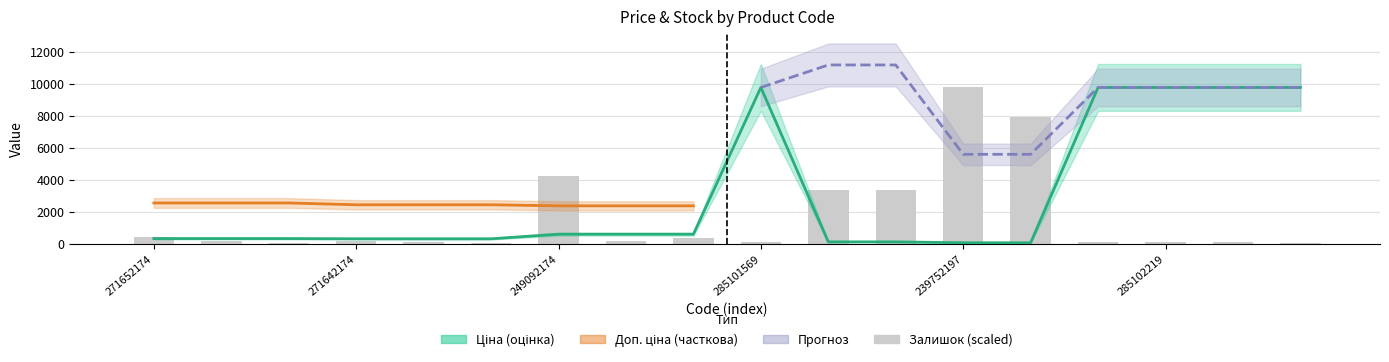

What is the lowest value of the Ціна series?

55.9